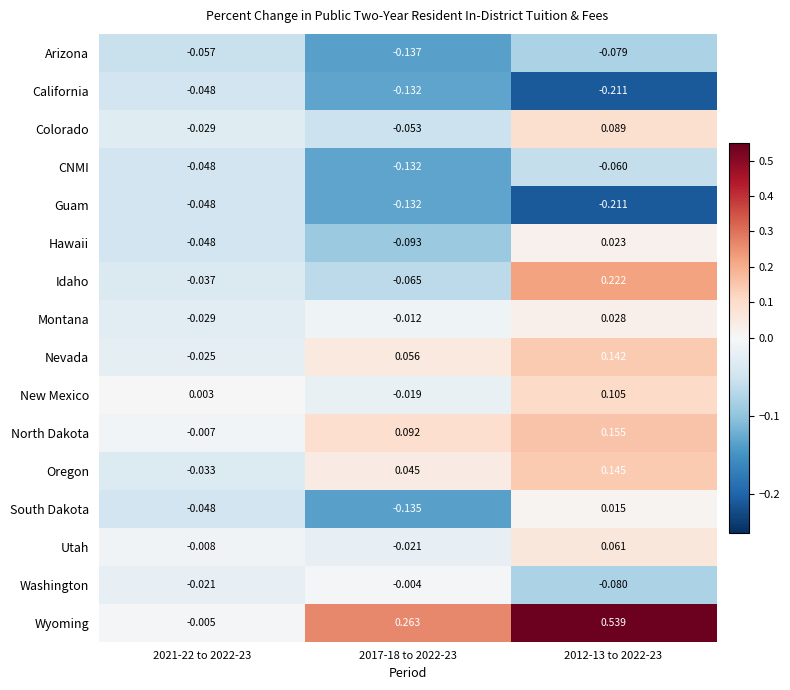

Which series has the largest total across all categories?

Wyoming